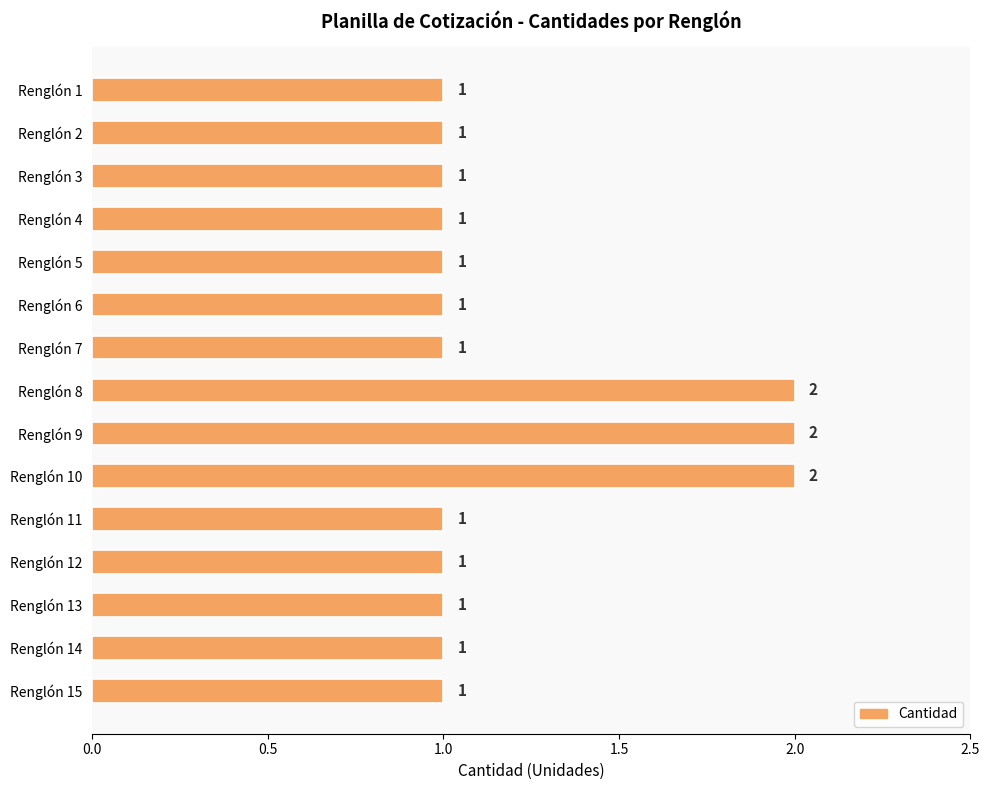

The value at Renglón 9 is 1. True or false?

False